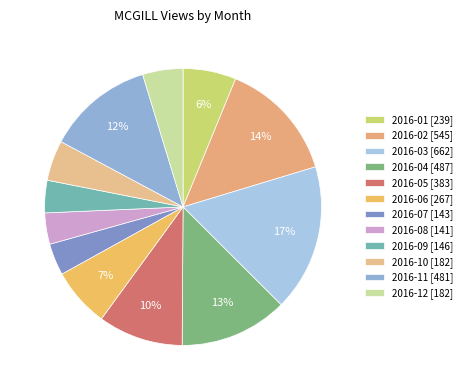

How many segments does this pie chart have?

12